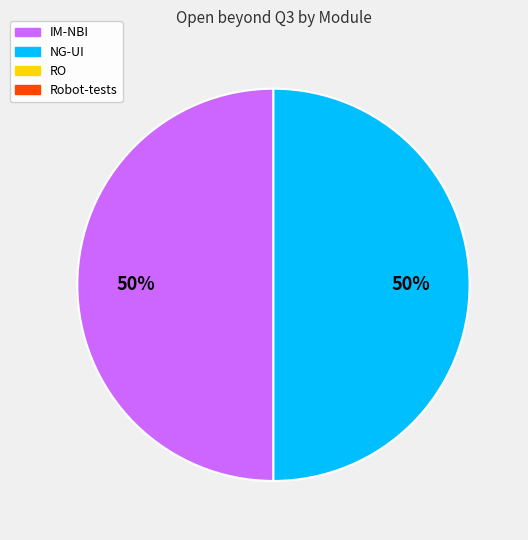

To the nearest percent, what is the average slice percentage?

50%